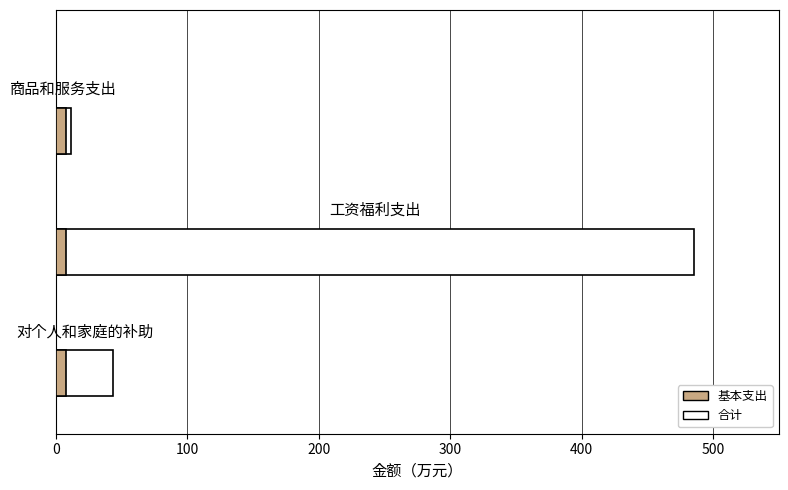

Reading left to right, what are all the values shown in this chart?

0=43.7	100=485.8	200=11.6